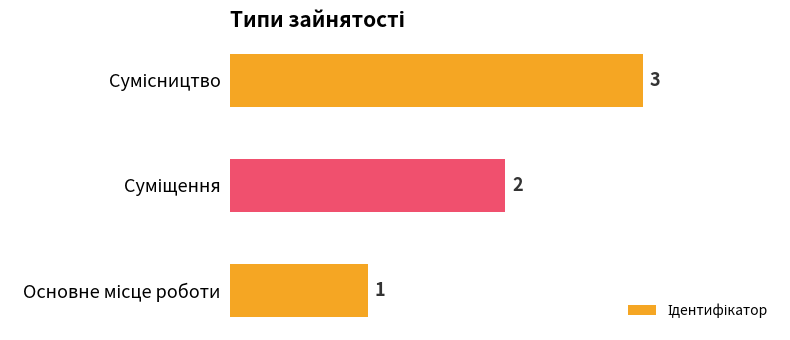

What is the greatest value displayed?

3